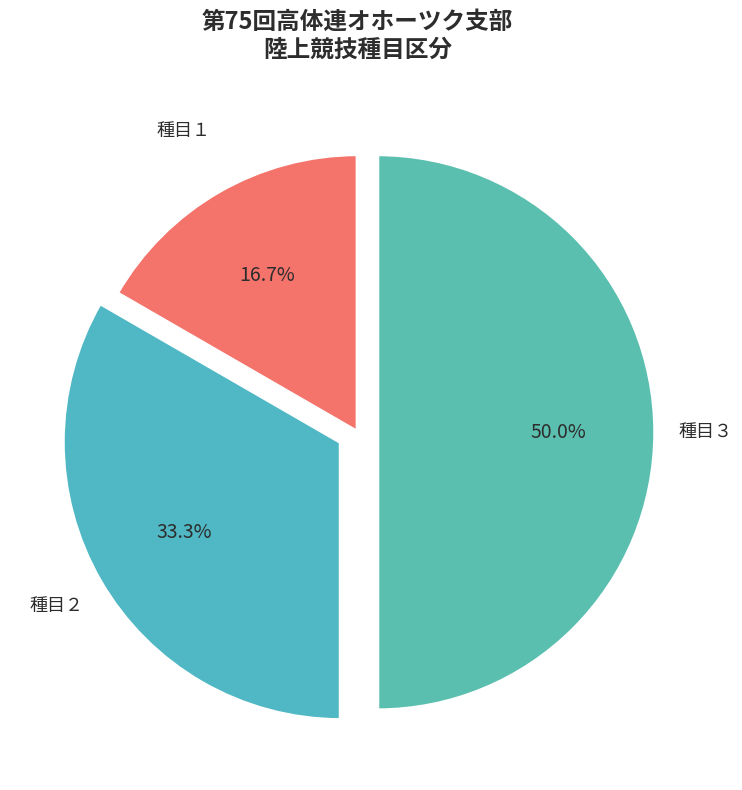

The 種目１ slice represents 17% of the pie. True or false?

True